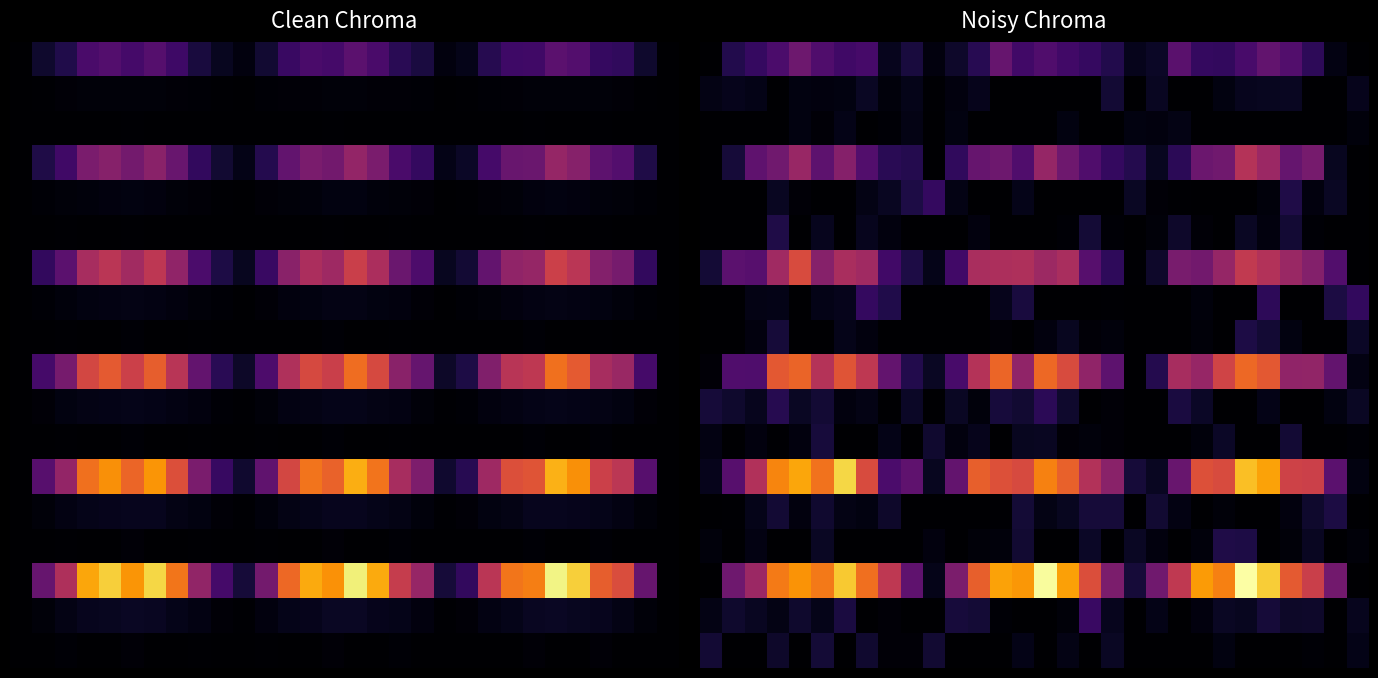

What is the total value across all series at 17?

114.0